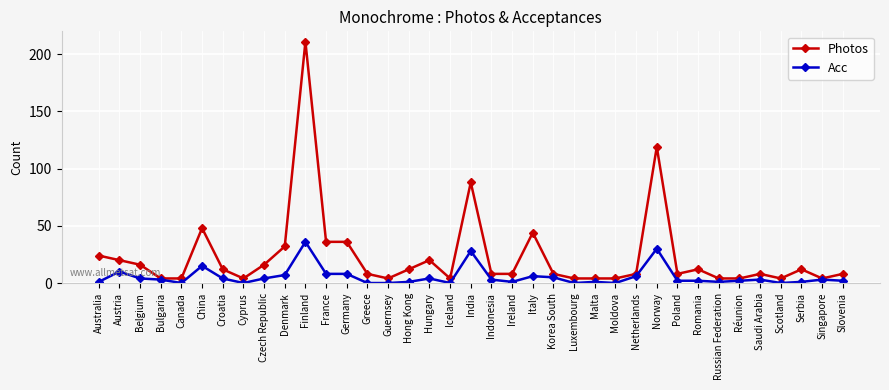

At which category is the sum across all series the highest?

Finland